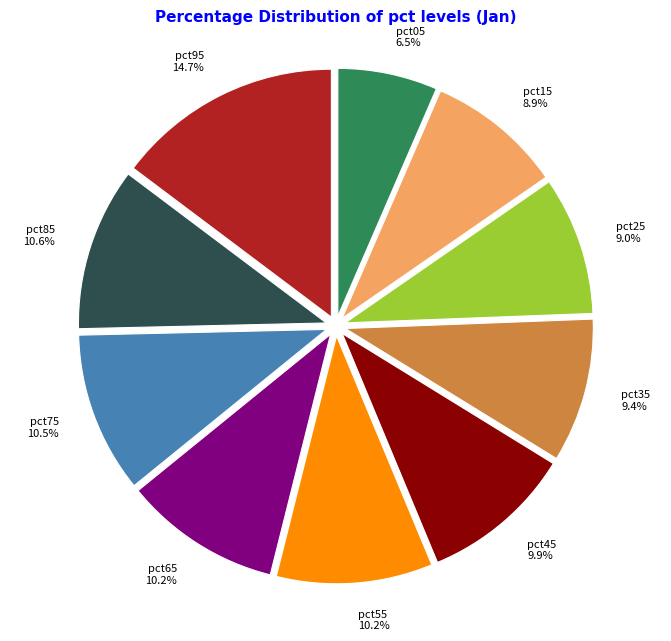

Which category has the smallest portion of the pie?

pct05